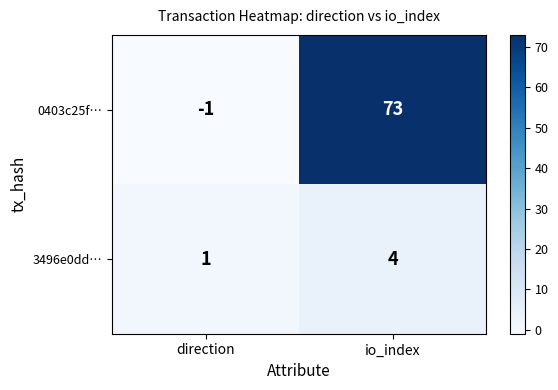

Rank the series by their average value, from highest to lowest.

0403c25f…, 3496e0dd…